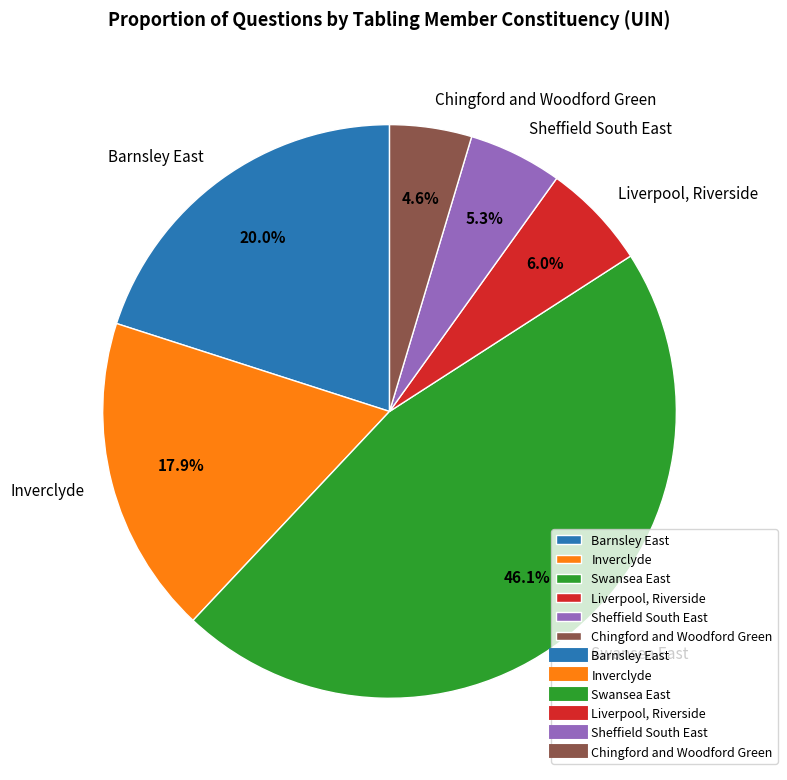

Rank the categories by value from highest to lowest.

Swansea East, Barnsley East, Inverclyde, Liverpool, Riverside, Sheffield South East, Chingford and Woodford Green